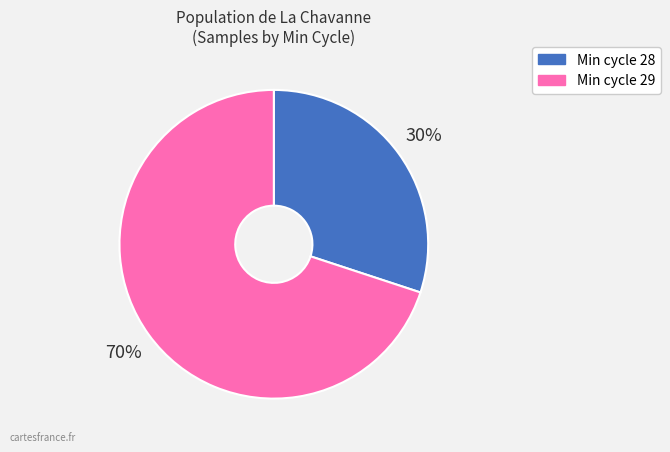

To the nearest percent, what is the difference between the largest and smallest slice percentages?

40%